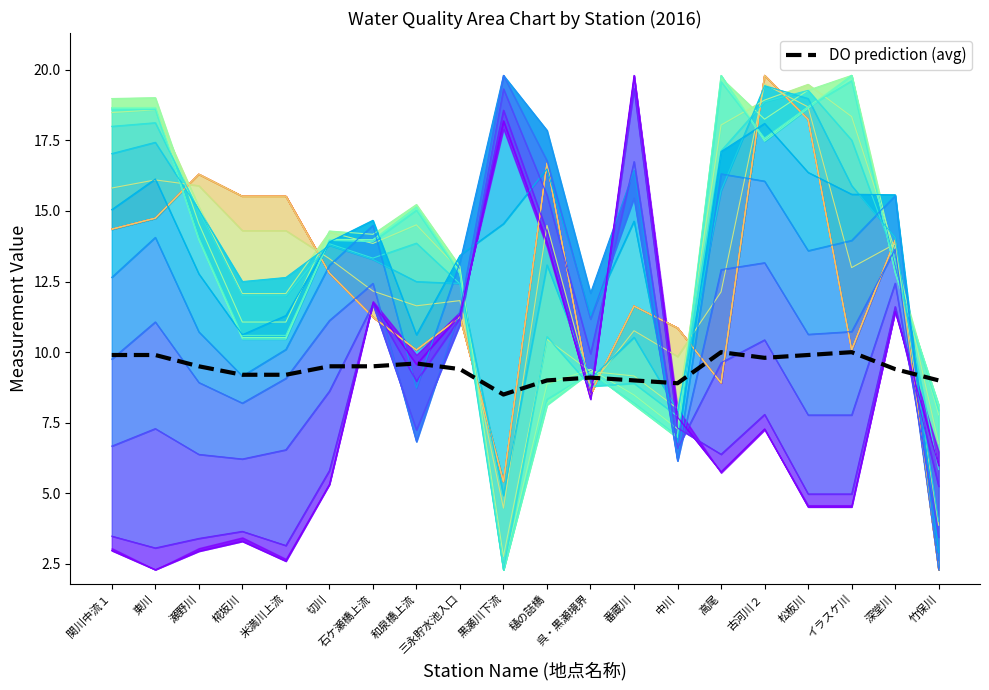

What is the label of the 4th point from the right?

松板川